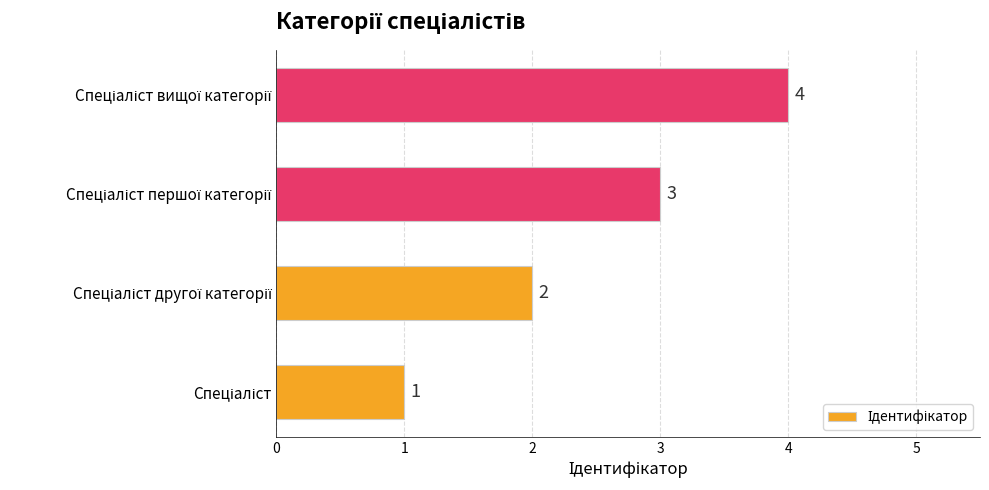

What is the greatest value displayed?

4